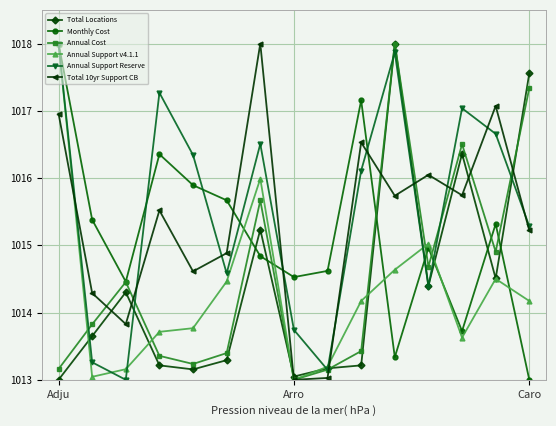

True or false: Annual Support v4.1.1 has more than 0 interior local peaks.

True